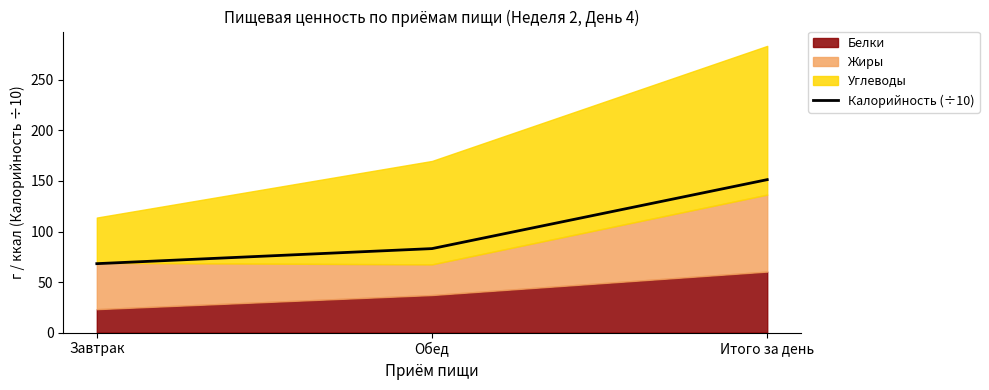

Reading left to right, list all the values displayed in this chart.

68.2	83.1	151.3